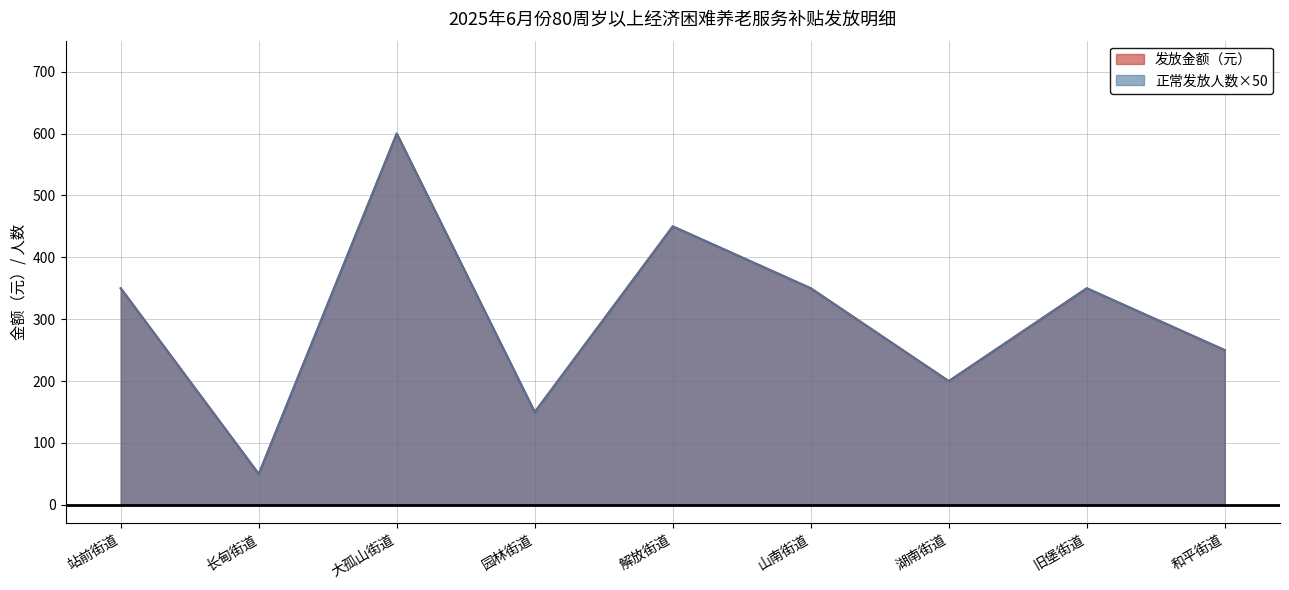

At which category is the sum across all series the highest?

大孤山街道